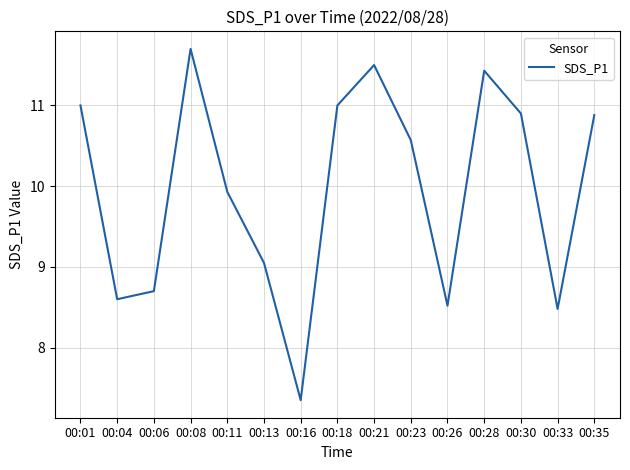

True or false: the data shows 11.4 at 00:28.

True